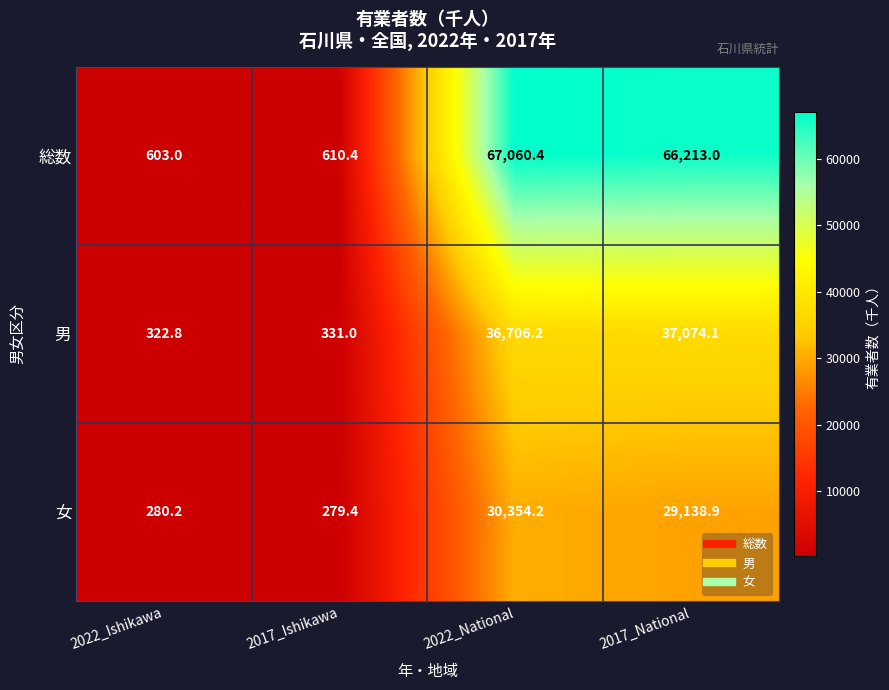

Rank the series at 2017_Ishikawa from highest to lowest value.

総数, 男, 女